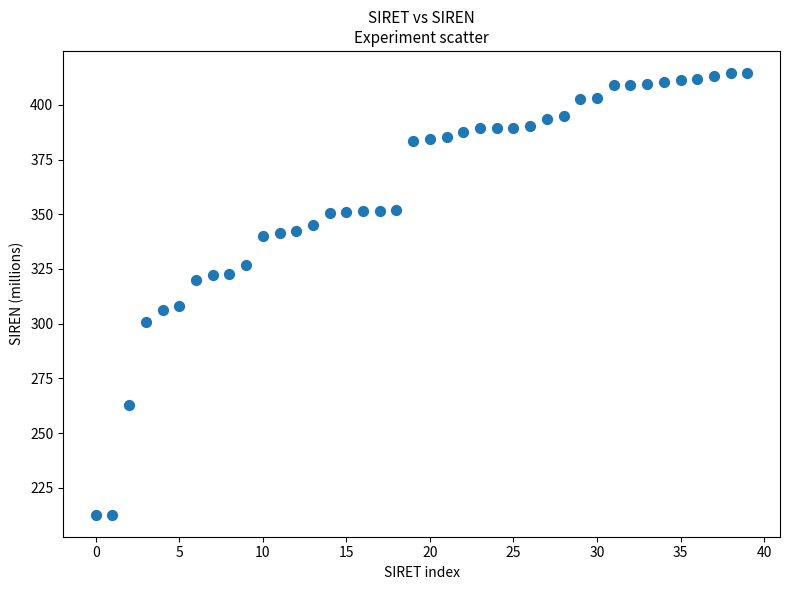

What is the range of Y values (max minus min)?

201.9